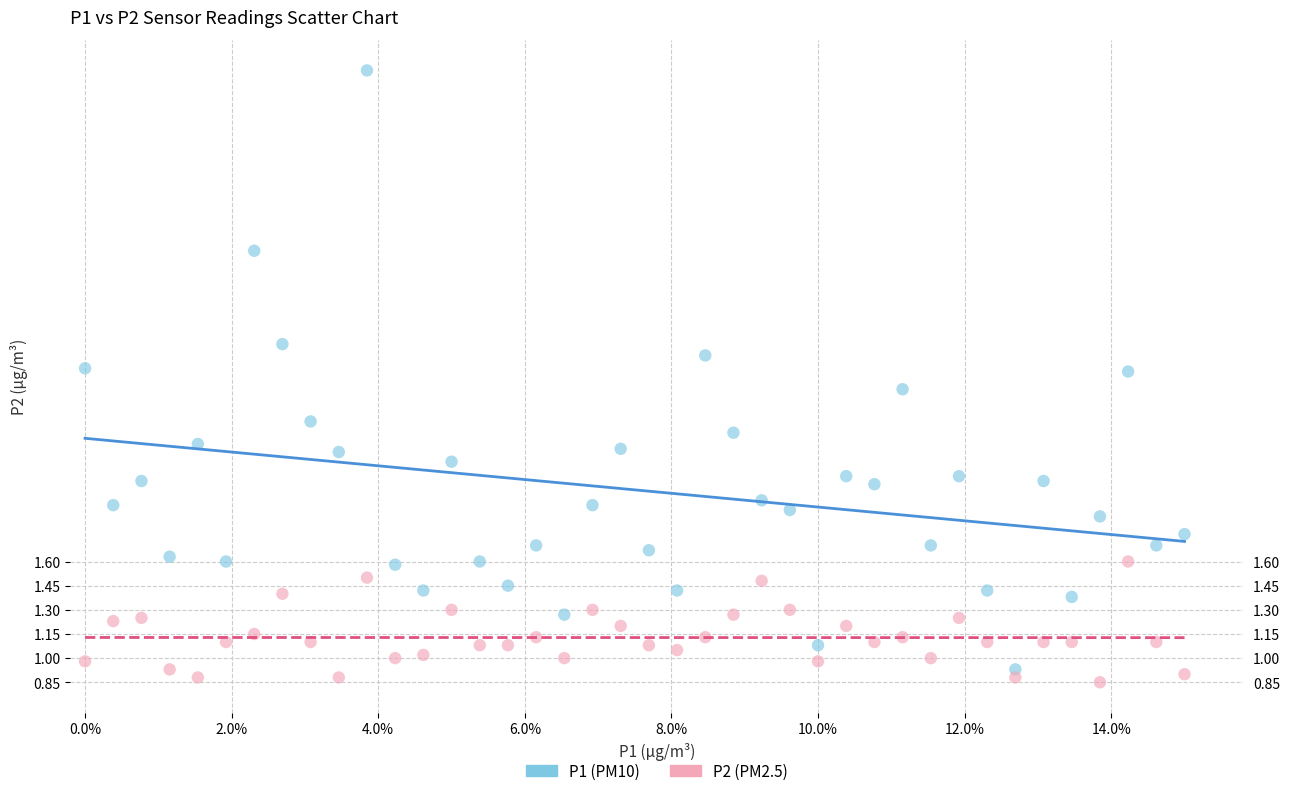

Across all data points, what is the range of Y values (max minus min)?

3.8